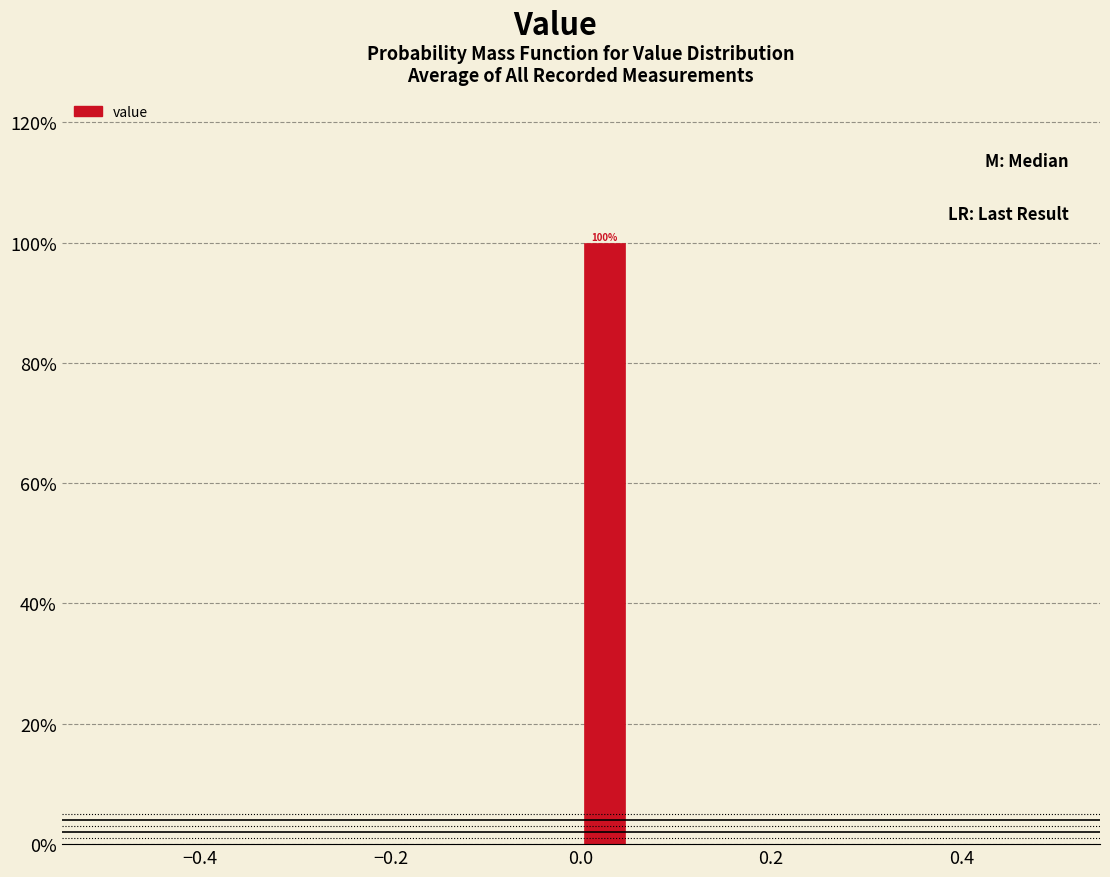

Read against the x-axis, roughly where is the centre of the tallest bar?

0.02